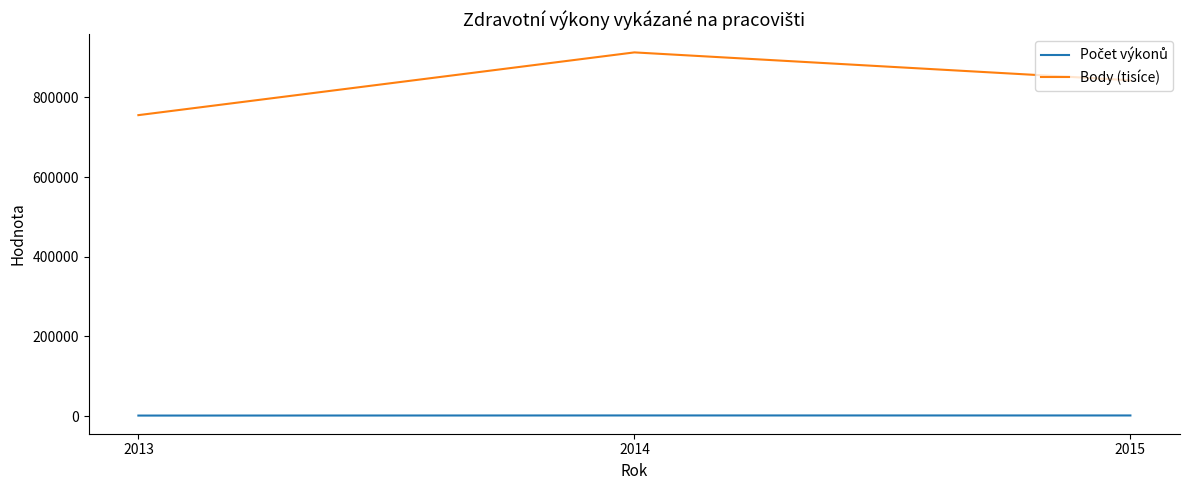

How many lines are shown in the chart?

2